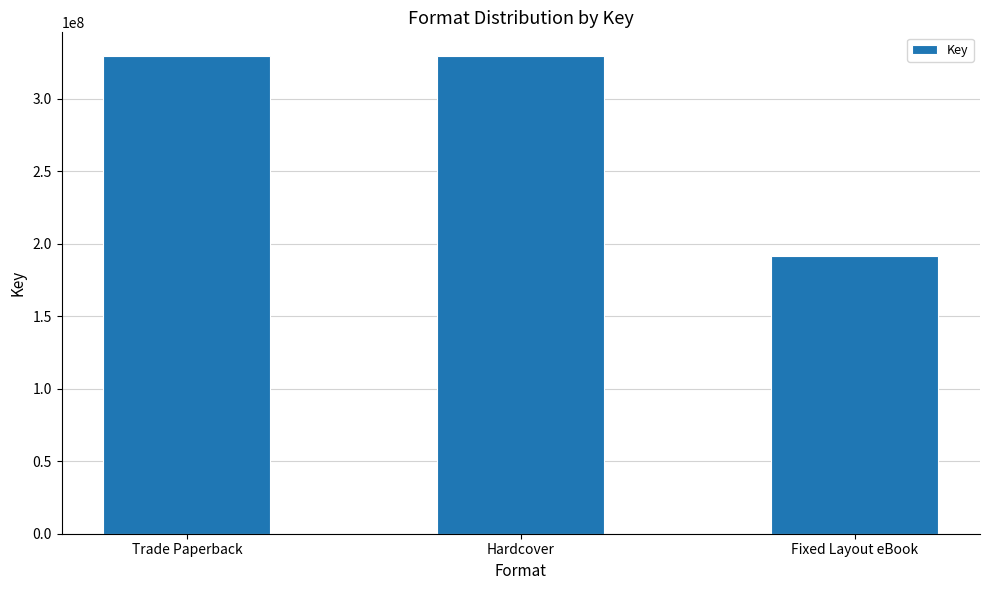

What is the change in value from Hardcover to Fixed Layout eBook?

-138088193